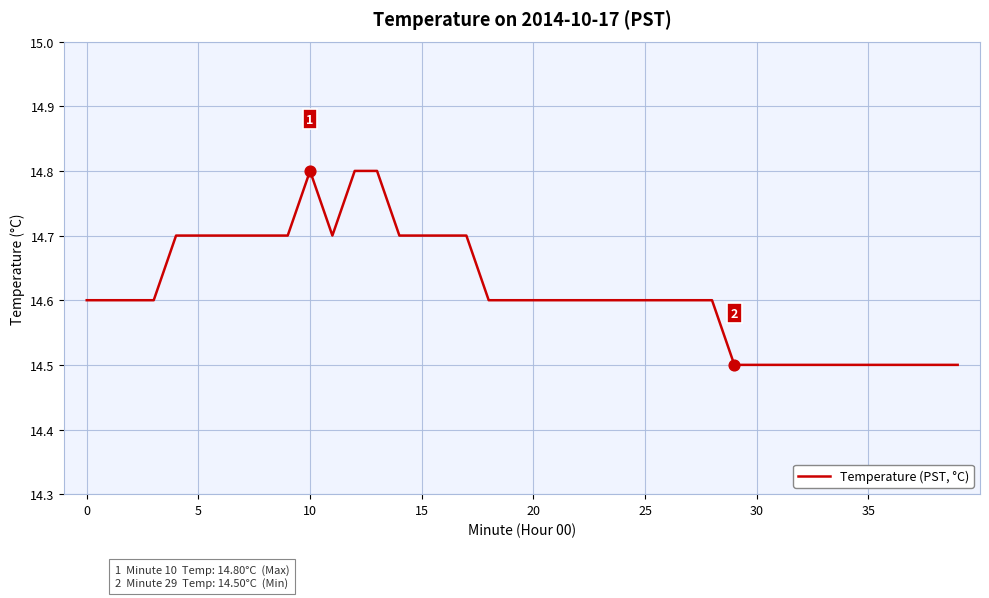

What is the smallest value displayed?

14.5